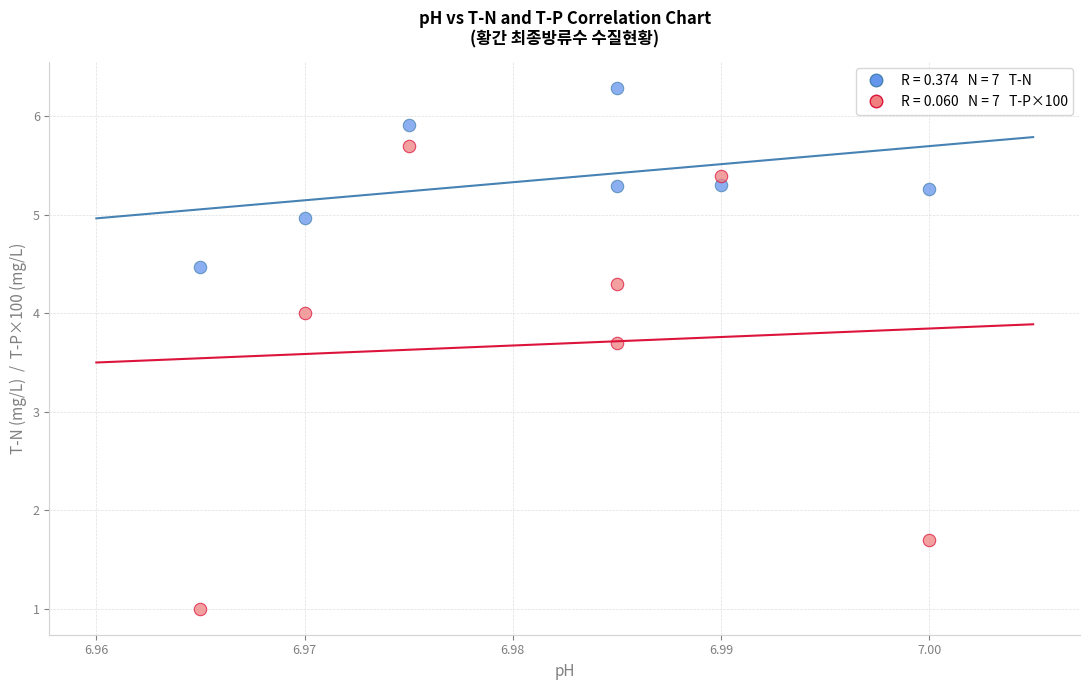

Across all series, what Y value is closest to 3?

3.7